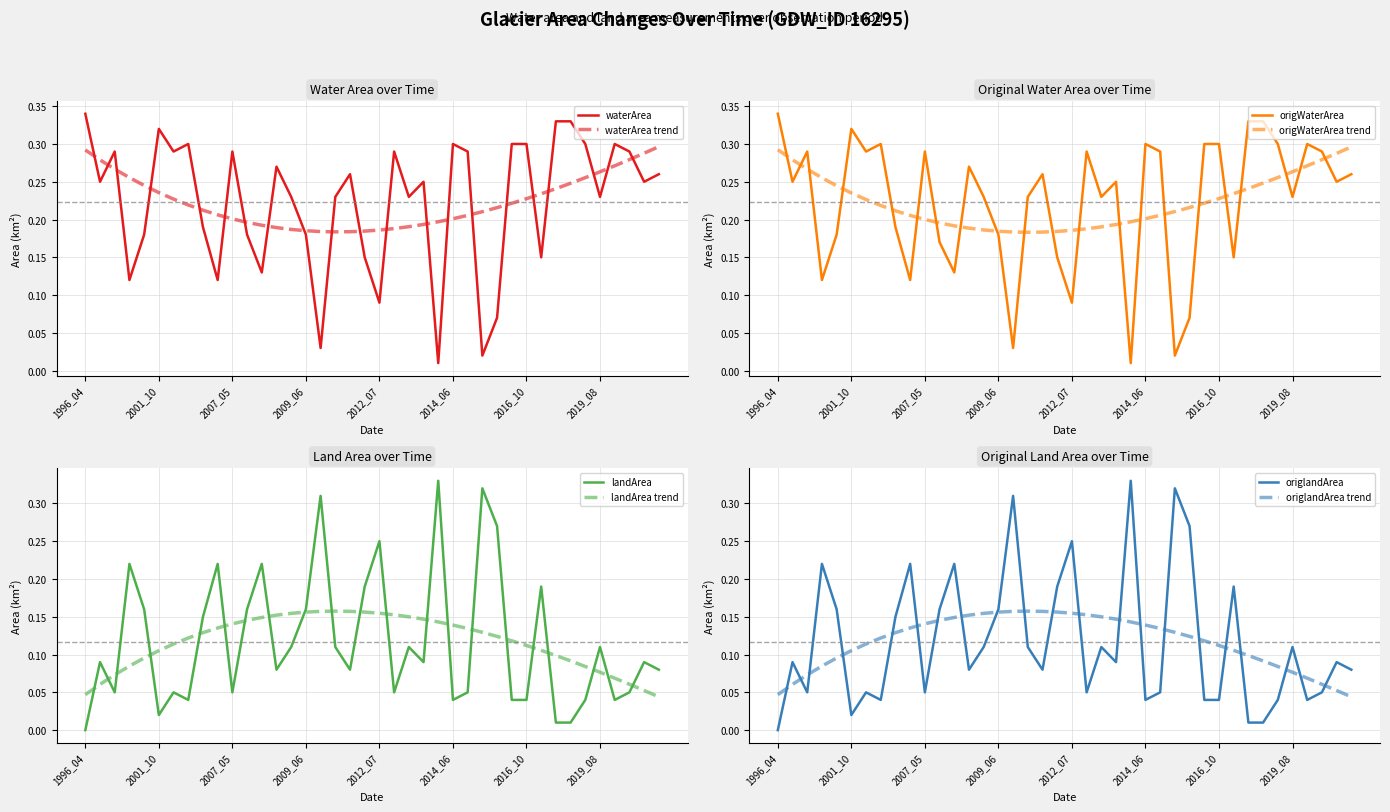

Which series has the largest range (max minus min)?

waterArea